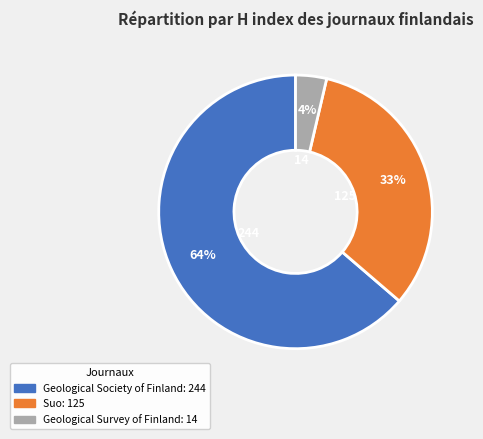

To the nearest percent, what is the average slice percentage?

33%